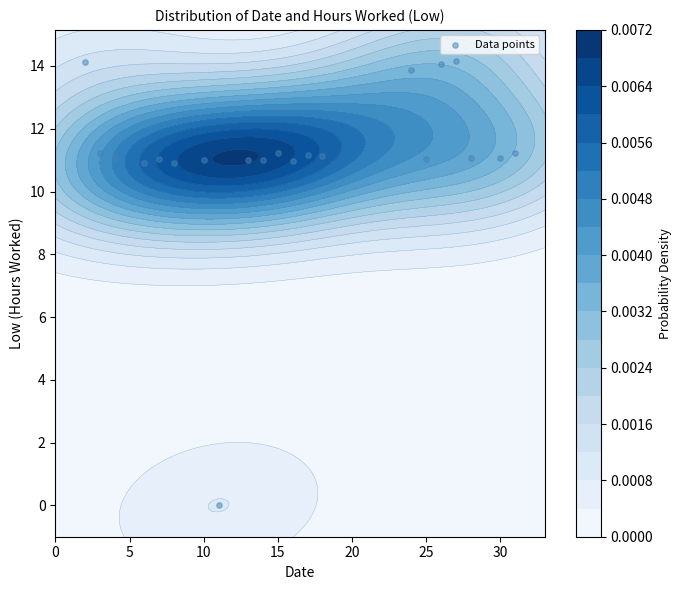

How many values are above zero?

20